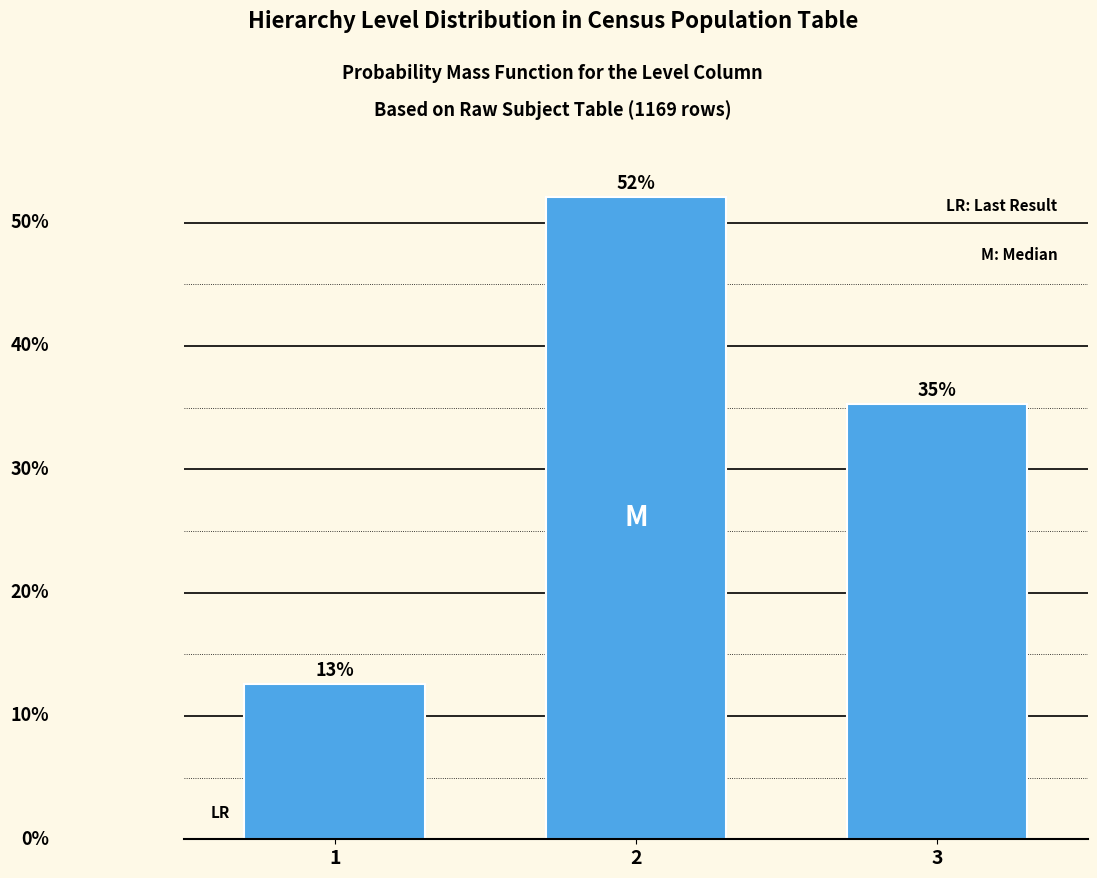

Are the bars horizontal?

No